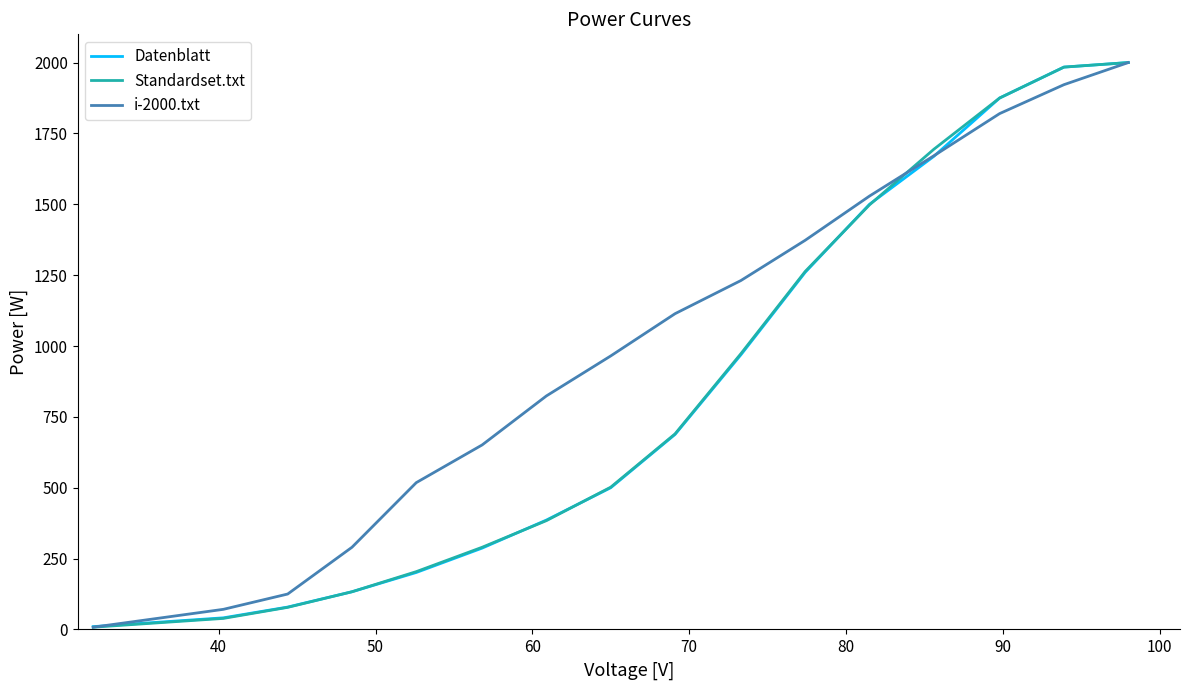

What is the minimum value for Standardset.txt?

8